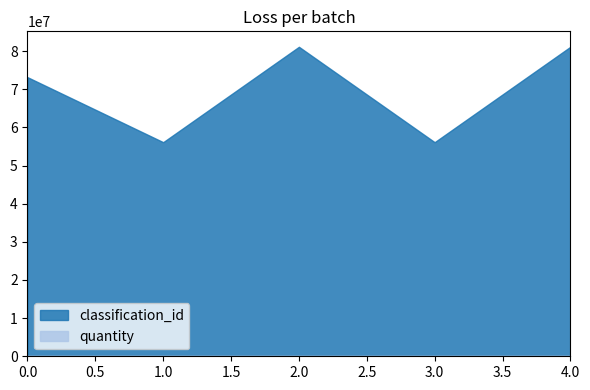

True or false: quantity has more than 0 points higher than both neighbors.

False